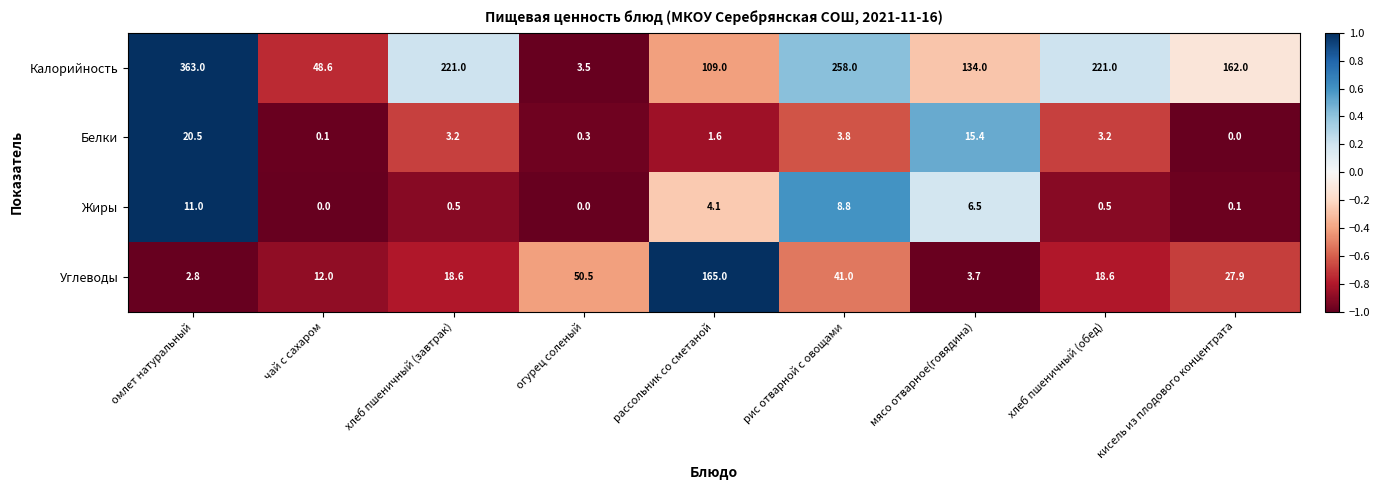

List the series in order of their peak value, highest first.

Калорийность, Углеводы, Белки, Жиры